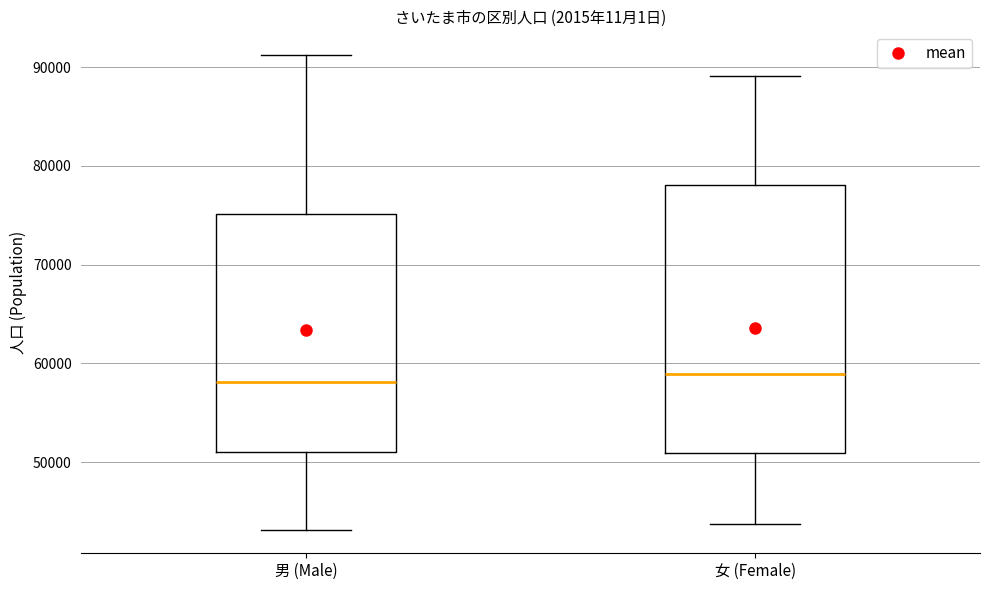

Reading left to right, read every box against the y-axis: the position of its median line, the range the box covers, and the ends of its whiskers. The values are not printed on the chart, so give them approximately, as read against the axis.

男 (Male): median 58000, box 51000 to 75000, whiskers 43000 to 91000
女 (Female): median 59000, box 51000 to 78000, whiskers 44000 to 89000